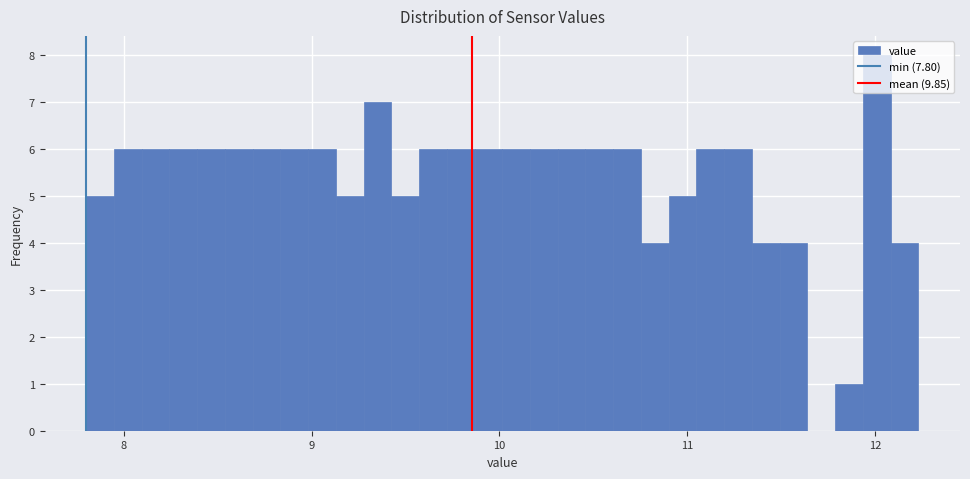

Read against the x-axis, roughly where is the centre of the tallest bar?

12.0